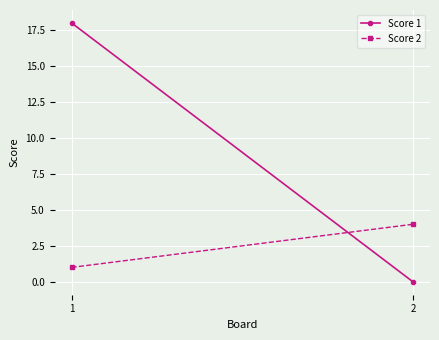

What is the total value across all series at 1?

19